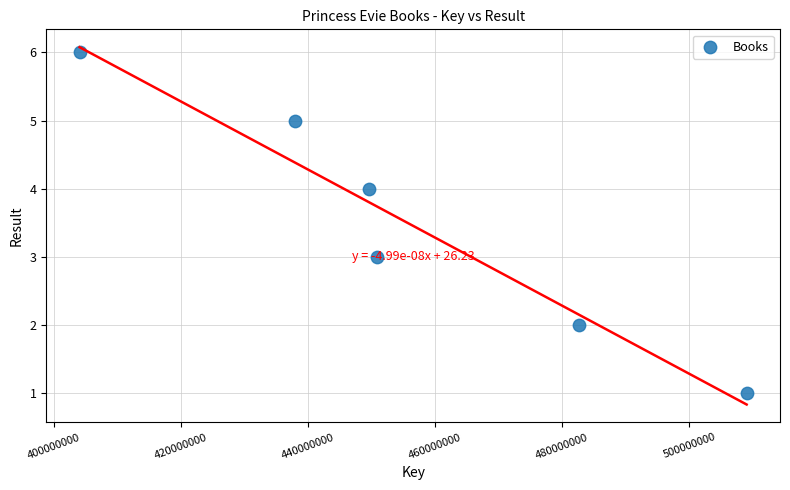

What is the range of Y values (max minus min)?

5